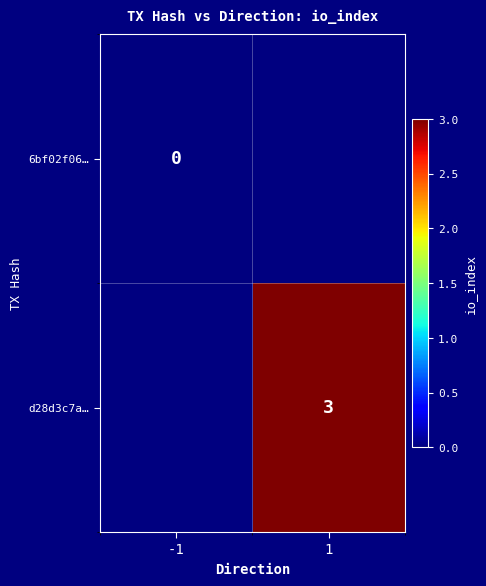

True or false: d28d3c7a… has a value of 3 at 1.

True